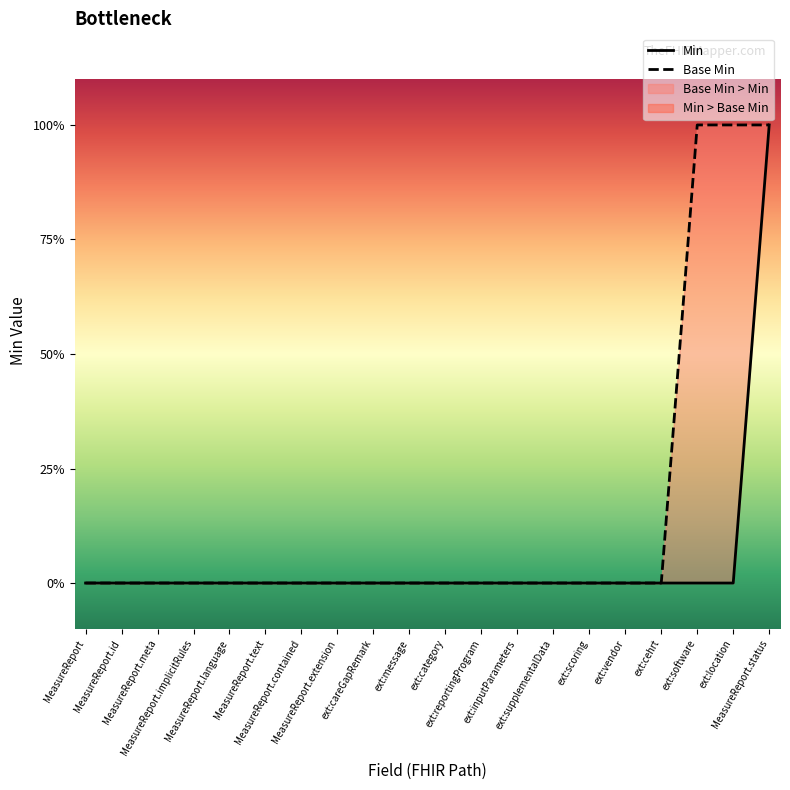

Rank the series at ext:scoring from highest to lowest value.

Min, Base Min